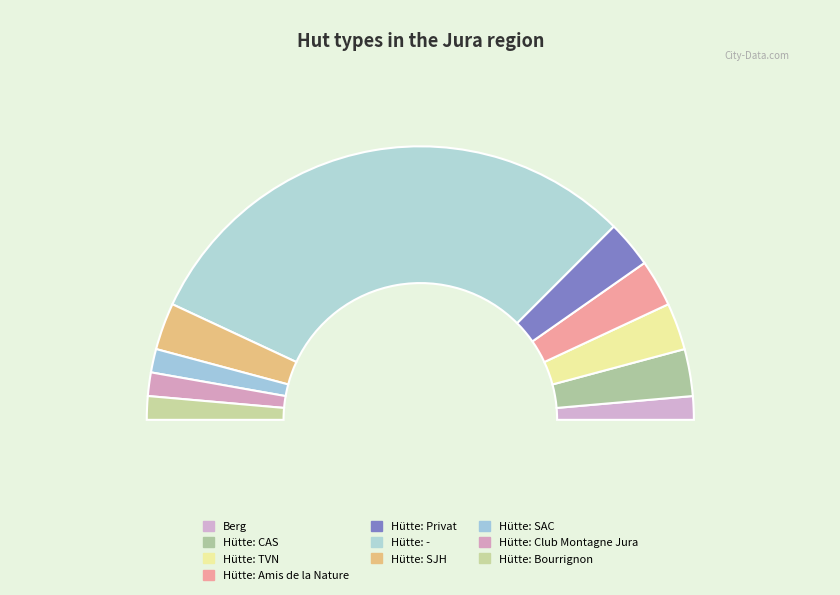

The Berg slice represents 1% of the pie. True or false?

False